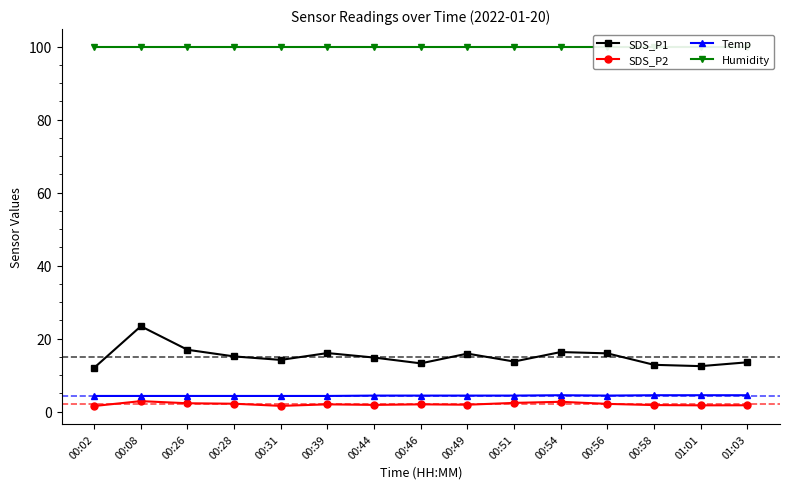

What is the minimum value for SDS_P1?

12.0